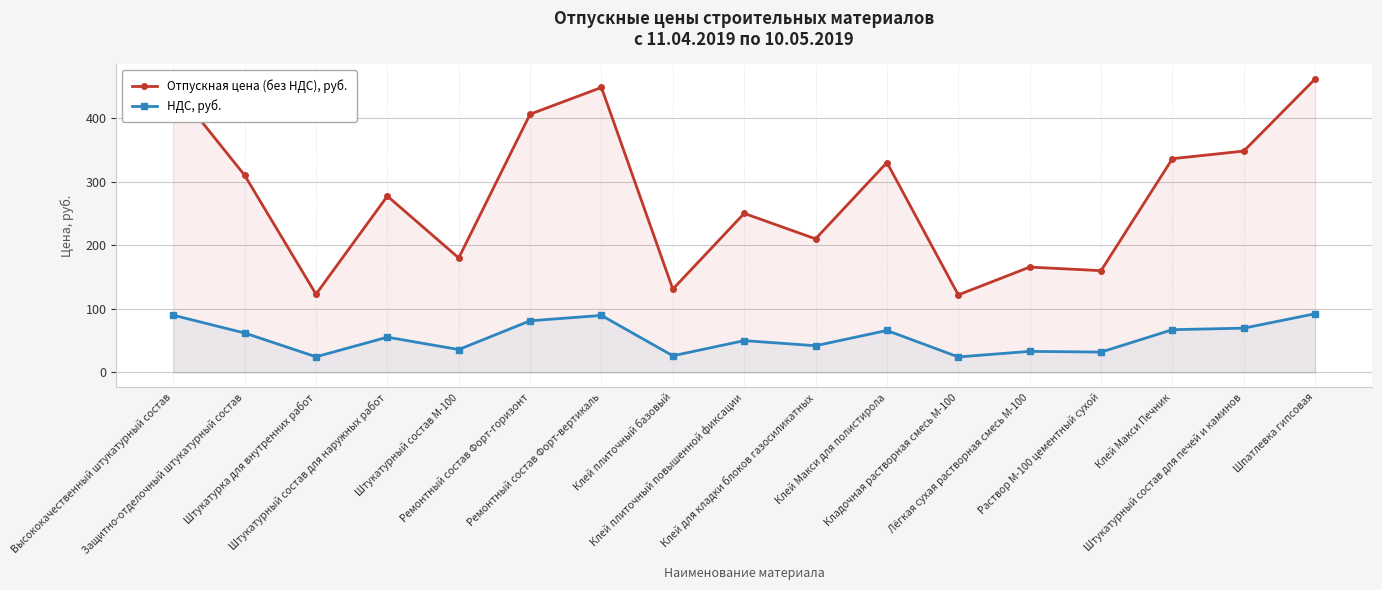

Which has a higher value, Защитно-отделочный штукатурный состав or Ремонтный состав Форт-вертикаль?

Ремонтный состав Форт-вертикаль